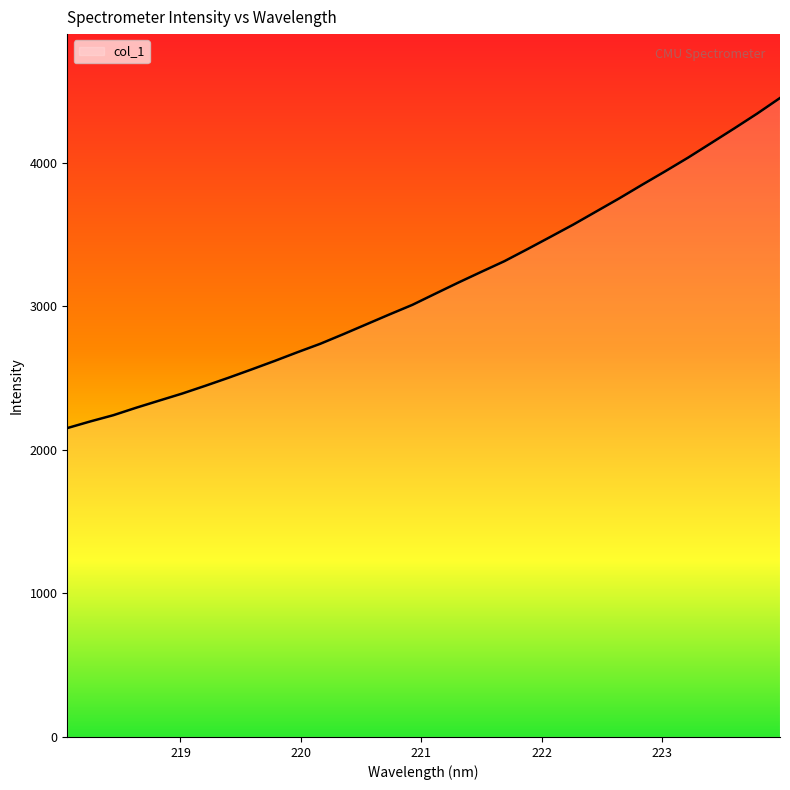

What is the smallest value displayed?

2151.2